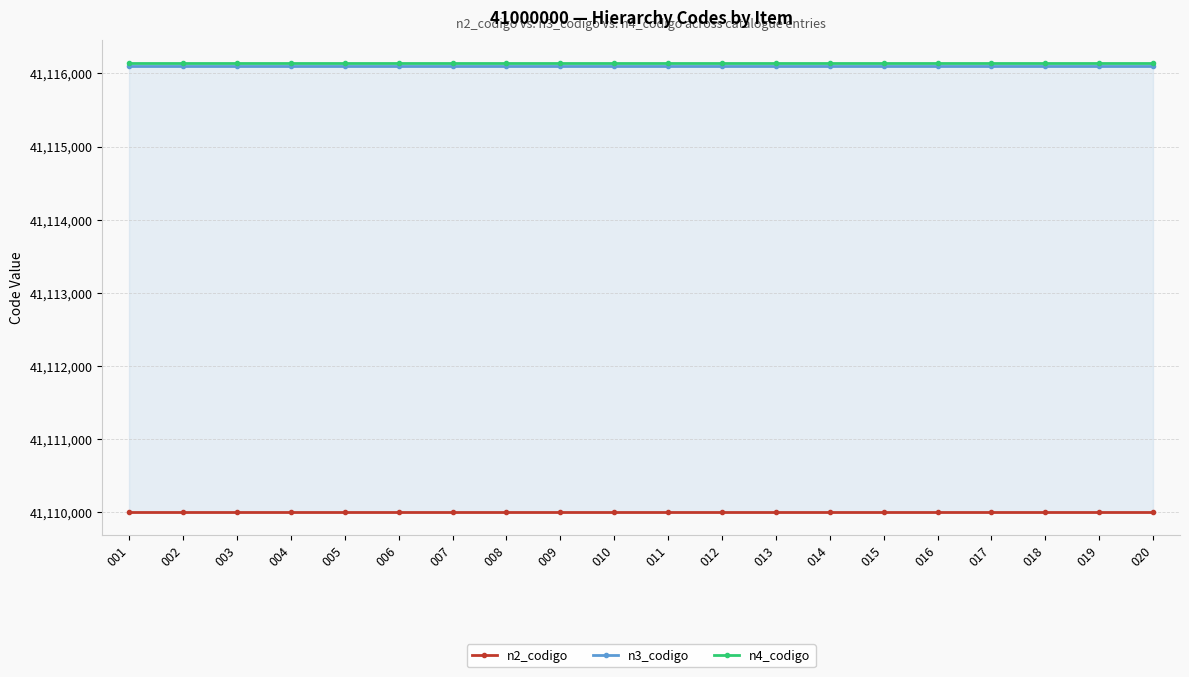

Rank the series at 018 from highest to lowest value.

n4_codigo, n3_codigo, n2_codigo